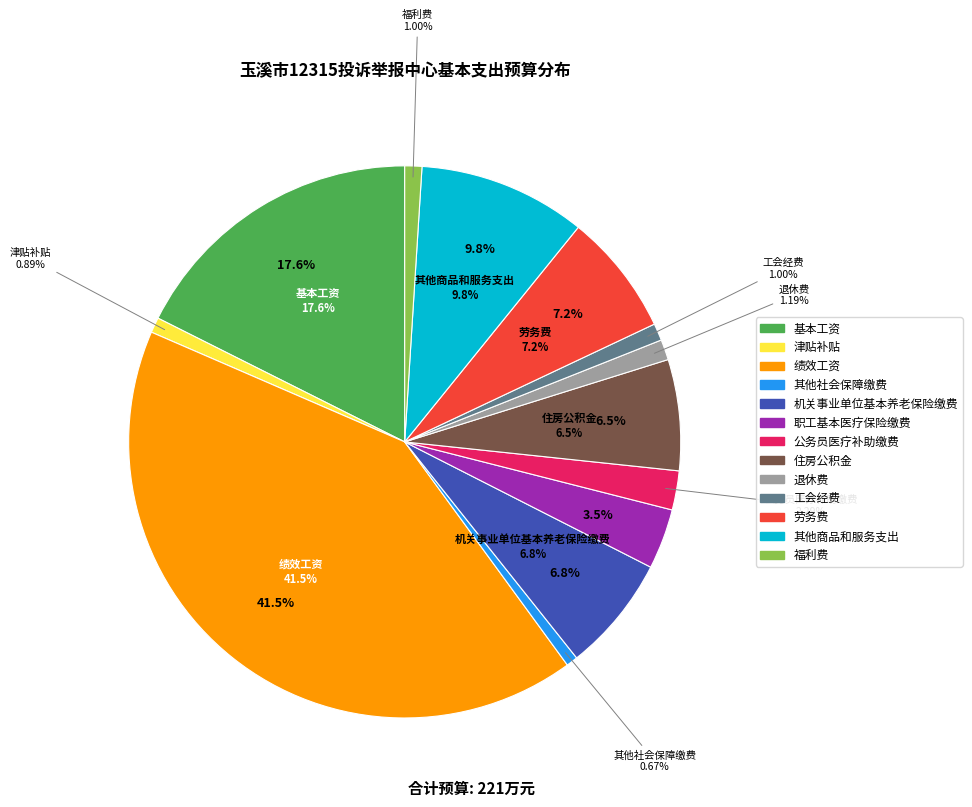

Does any single category account for the majority?

No